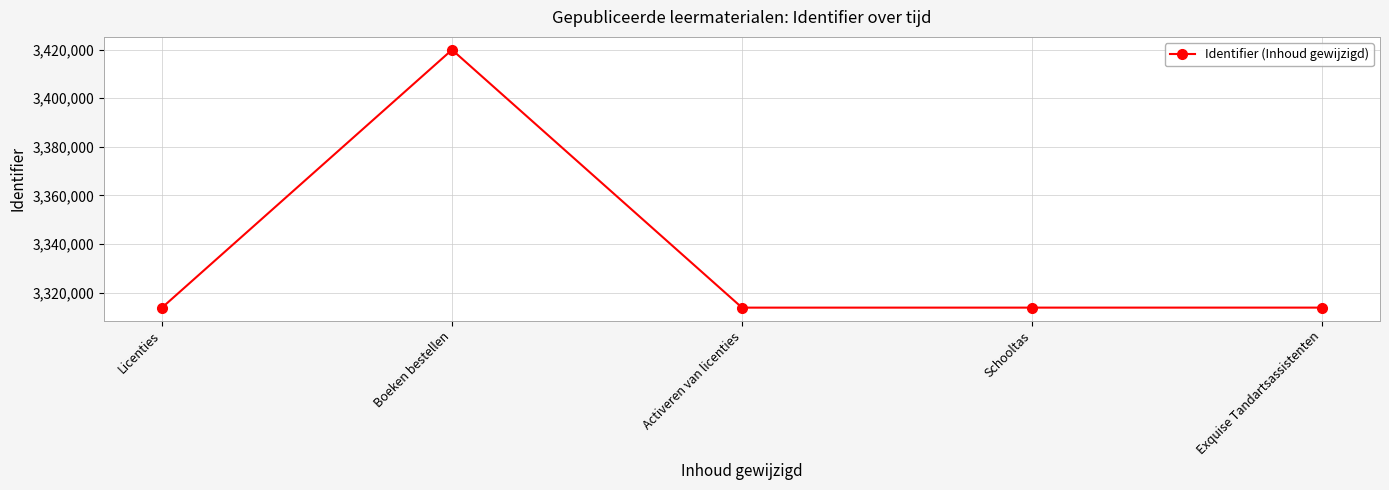

The value at Licenties is 3313887. True or false?

True